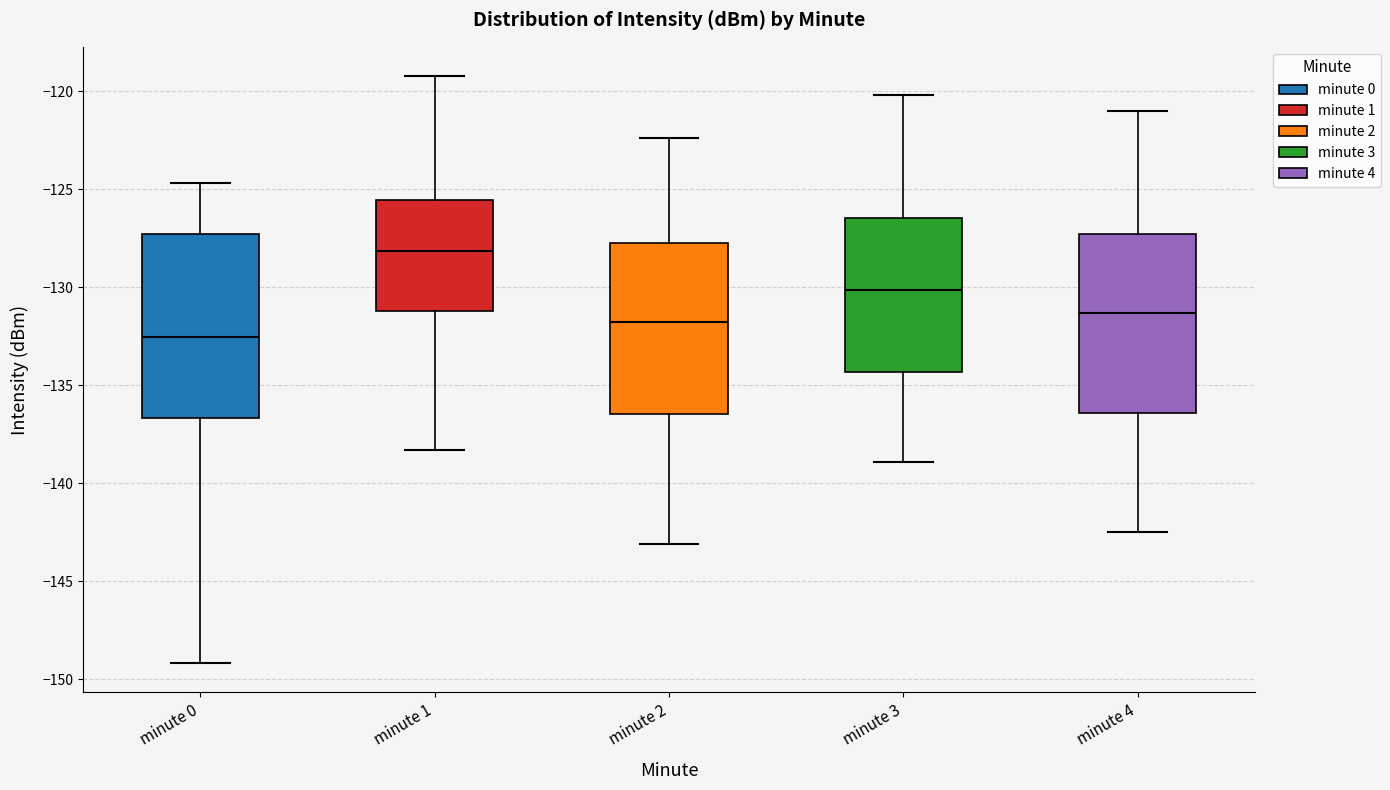

Reading left to right, transcribe this box plot: for each box, give where its median line is, the range the box spans, and where its two whiskers end, as read against the y-axis. The values are not printed on the chart, so give them approximately, as read against the axis.

minute 0: median -132.5, box -136.5 to -127.5, whiskers -149.0 to -124.5
minute 1: median -128.0, box -131.0 to -125.5, whiskers -138.5 to -119.0
minute 2: median -132.0, box -136.5 to -127.5, whiskers -143.0 to -122.5
minute 3: median -130.0, box -134.5 to -126.5, whiskers -139.0 to -120.0
minute 4: median -131.5, box -136.5 to -127.5, whiskers -142.5 to -121.0